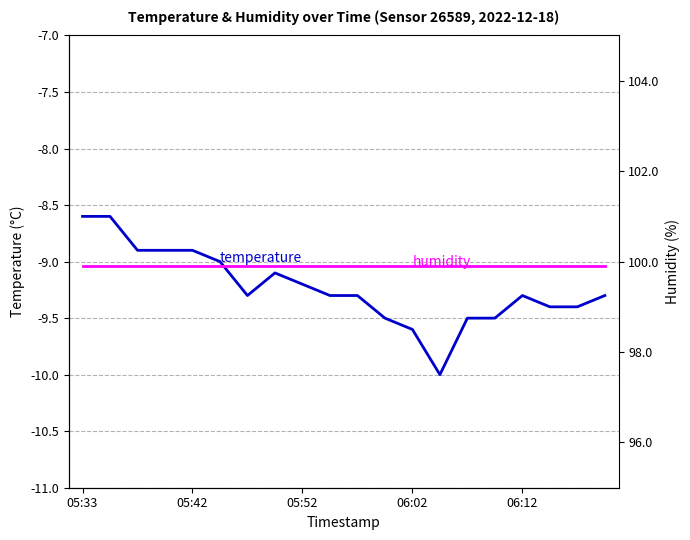

Which has a higher value, 6 or 12?

6